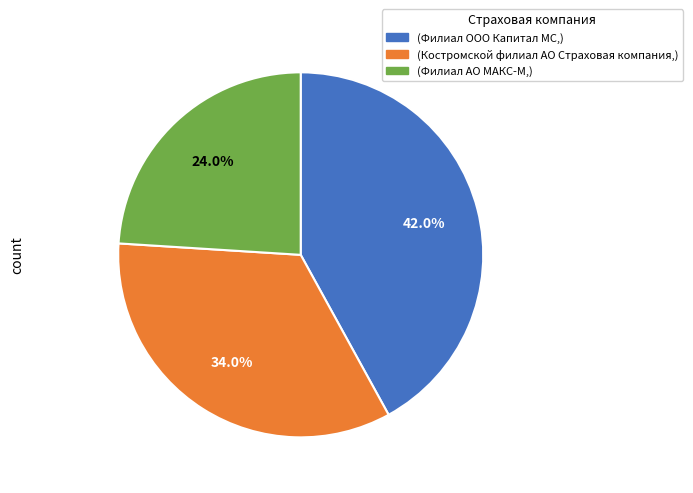

How many slices are in this pie chart?

3